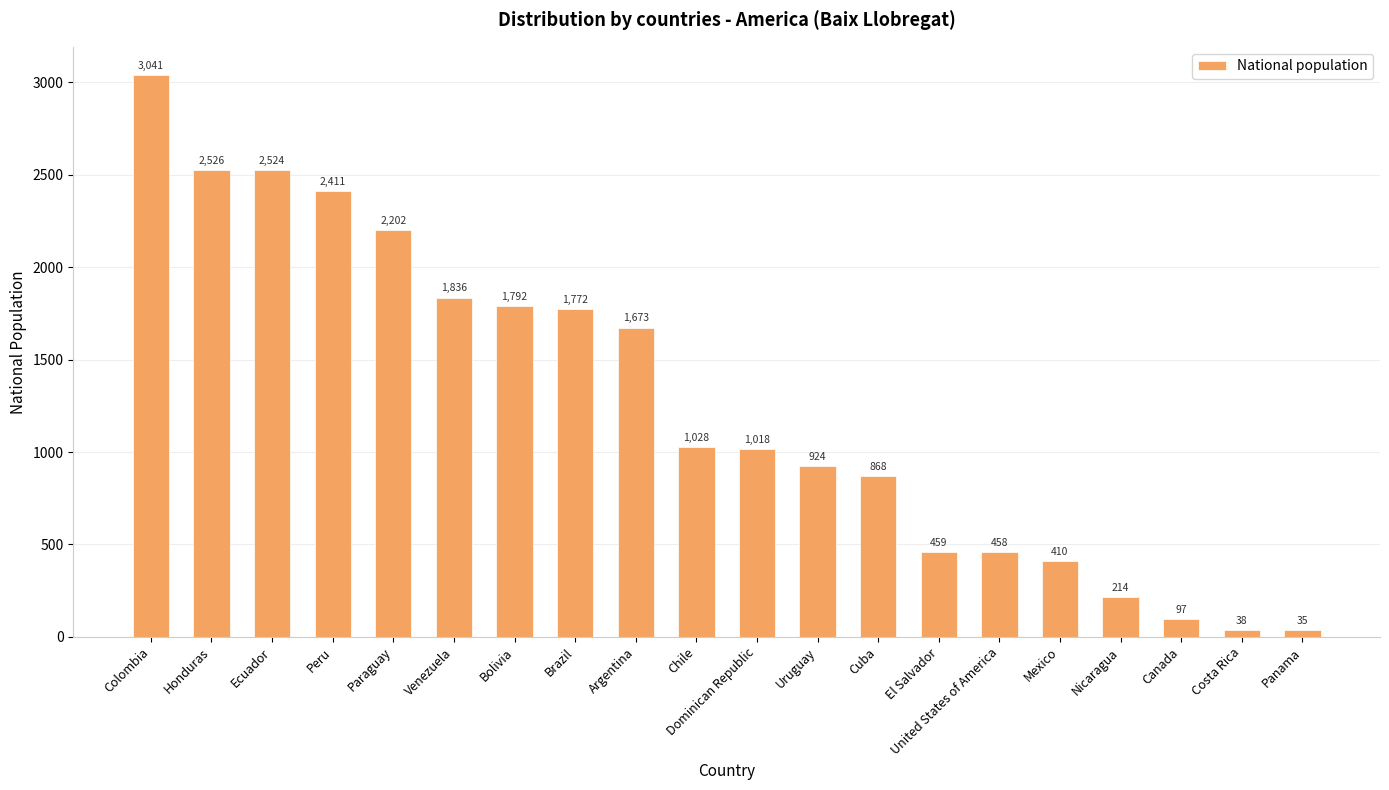

What position from the left is Uruguay?

12